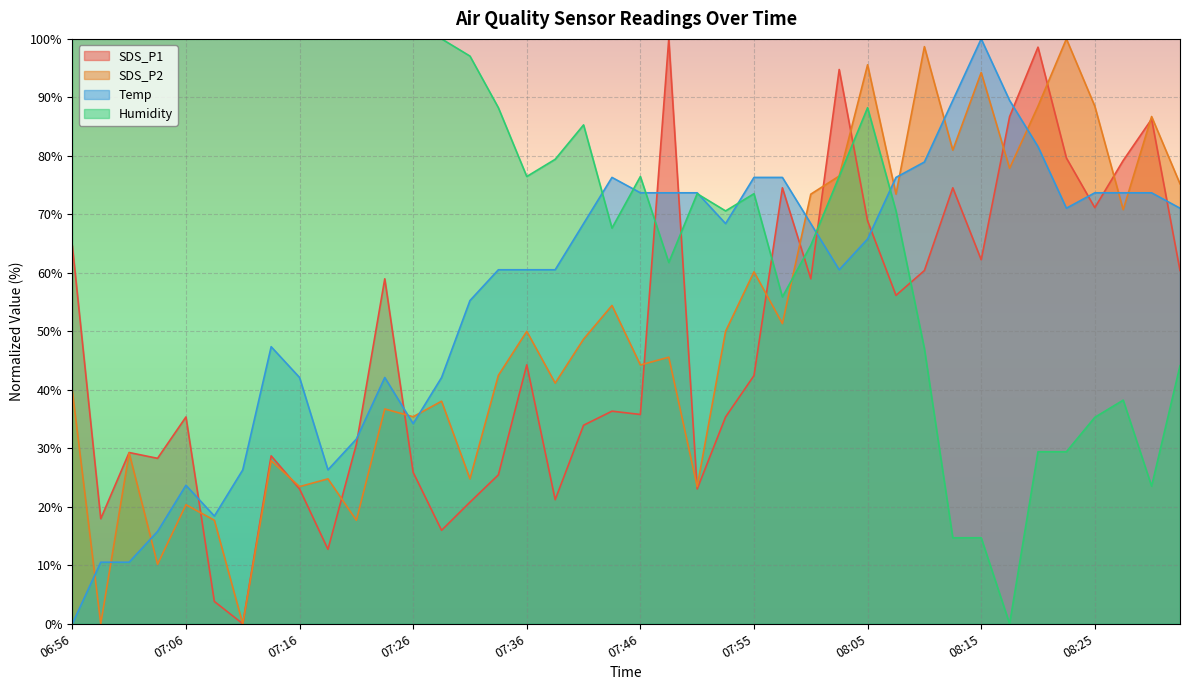

True or false: SDS_P2 has more than 0 points higher than both neighbors.

True